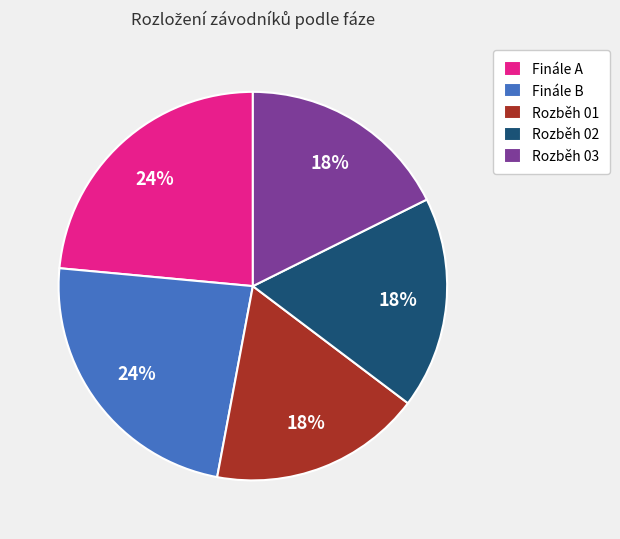

Which has a higher value, Rozběh 02 or Finále B?

Finále B